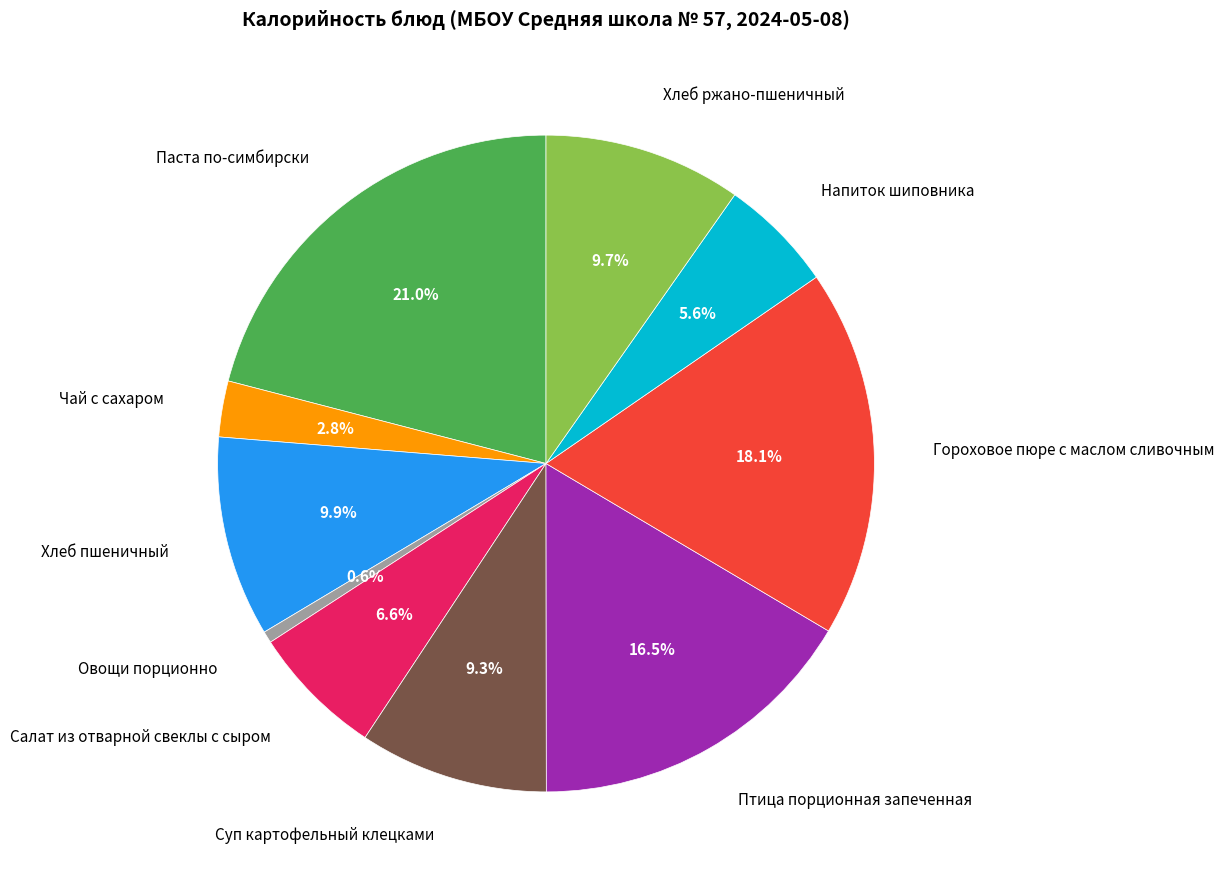

What percentage is the Хлеб пшеничный slice, to the nearest percent?

10%